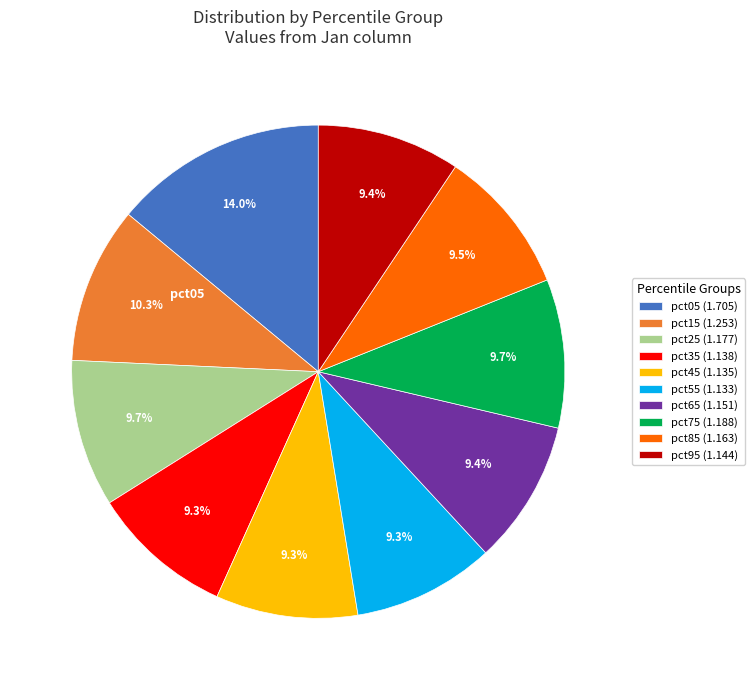

What is the ratio of the value at pct85 (1.163) to the value at pct05 (1.705)?

0.7